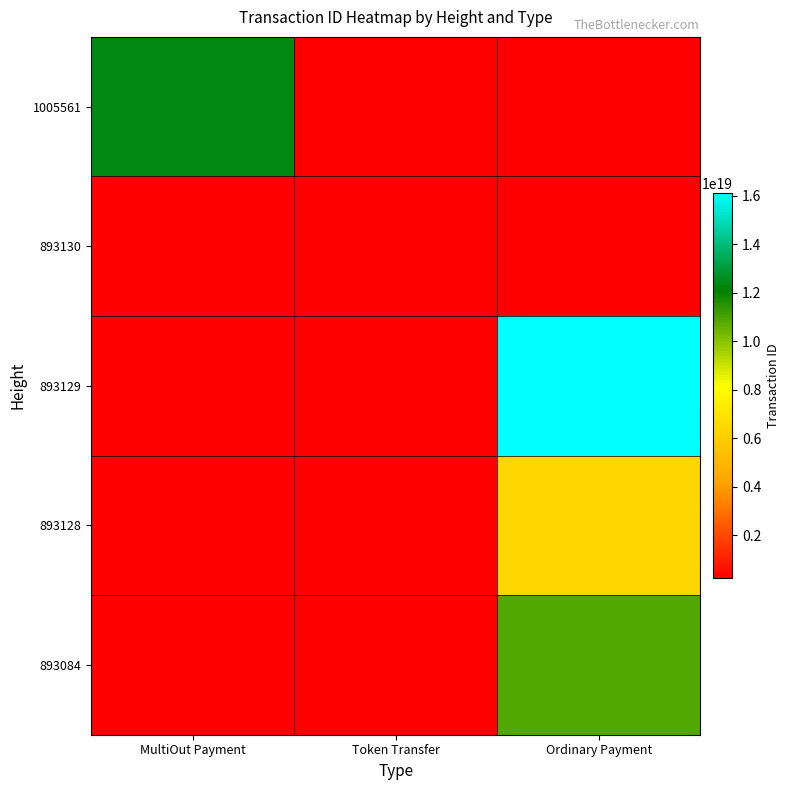

Which category has the lowest value across all series?

Token Transfer